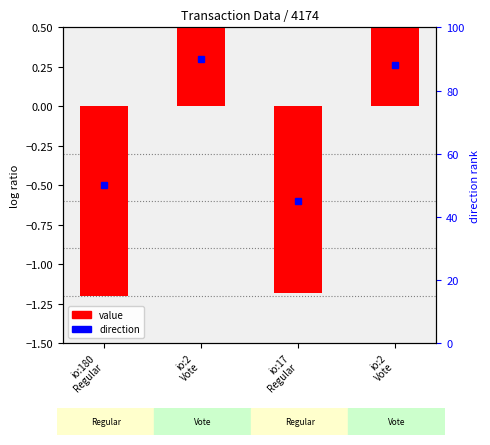

Reading right to left, transcribe all the data shown in this chart.

io:2
Vote=1.2	io:17
Regular=-1.2	io:2
Vote=1.2	io:180
Regular=-1.2